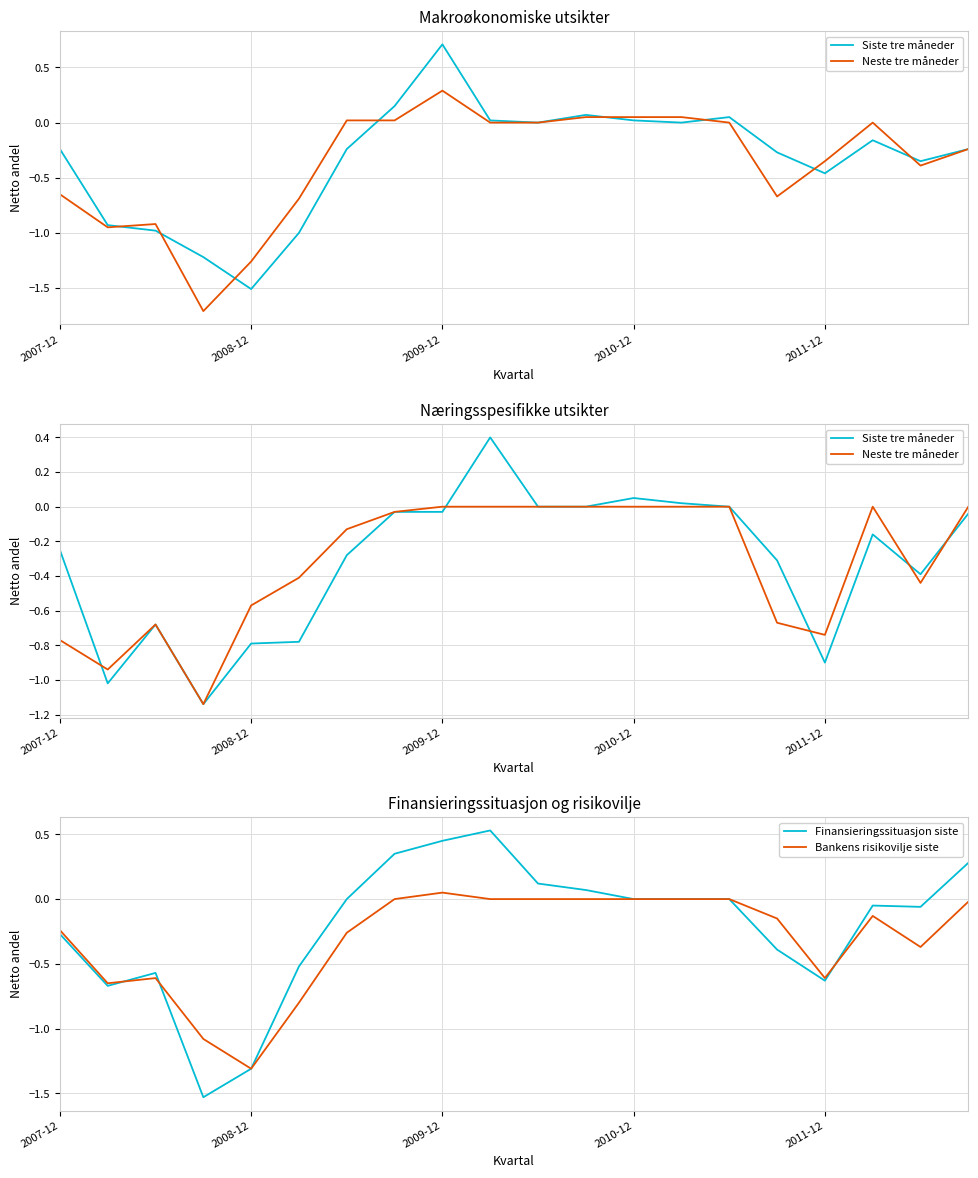

True or false: Finansieringssituasjon siste has more than 2 interior local peaks.

True